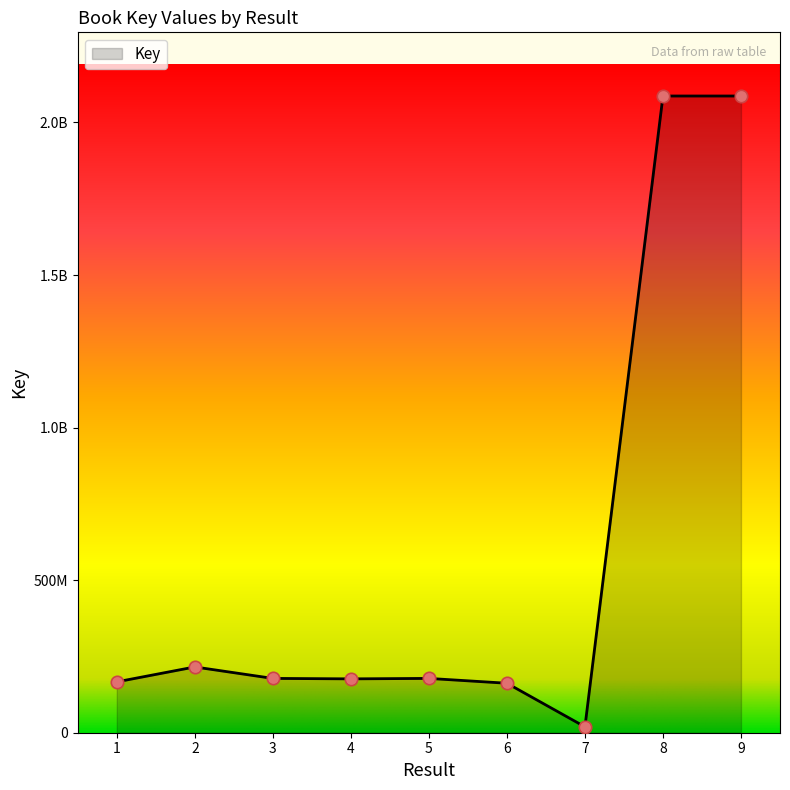

Is this an area chart (filled region under the line)?

Yes